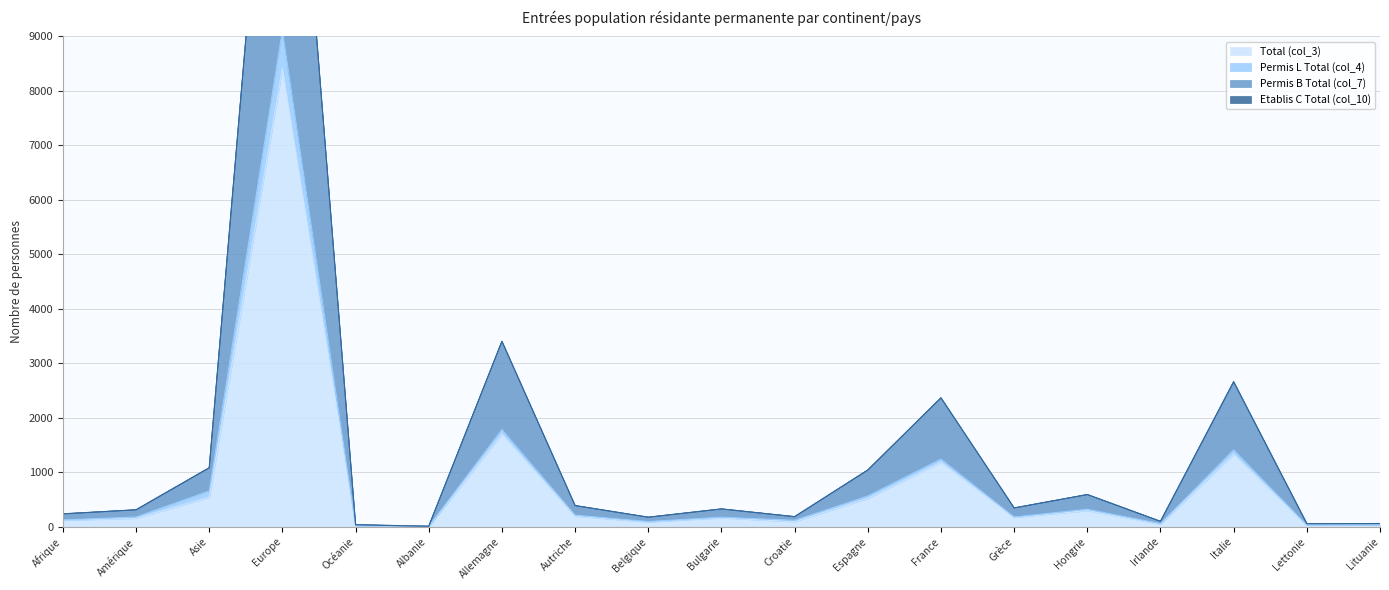

Reading left to right, what are all the values shown in this chart?

Total (col_3): Afrique=118	Amérique=155	Asie=541	Europe=8417	Océanie=18	Albanie=4	Allemagne=1702	Autriche=194	Belgique=87	Bulgarie=163	Croatie=92	Espagne=520	France=1183	Grèce=172	Hongrie=295	Irlande=49	Italie=1330	Lettonie=28	Lituanie=29
Permis L Total (col_4): Afrique=123	Amérique=179	Asie=656	Europe=9116	Océanie=19	Albanie=4	Allemagne=1785	Autriche=213	Belgique=94	Bulgarie=174	Croatie=118	Espagne=564	France=1242	Grèce=178	Hongrie=321	Irlande=56	Italie=1411	Lettonie=30	Lituanie=30
Permis B Total (col_7): Afrique=236	Amérique=310	Asie=1082	Europe=16834	Océanie=36	Albanie=8	Allemagne=3404	Autriche=388	Belgique=174	Bulgarie=326	Croatie=184	Espagne=1040	France=2366	Grèce=344	Hongrie=590	Irlande=98	Italie=2660	Lettonie=56	Lituanie=58